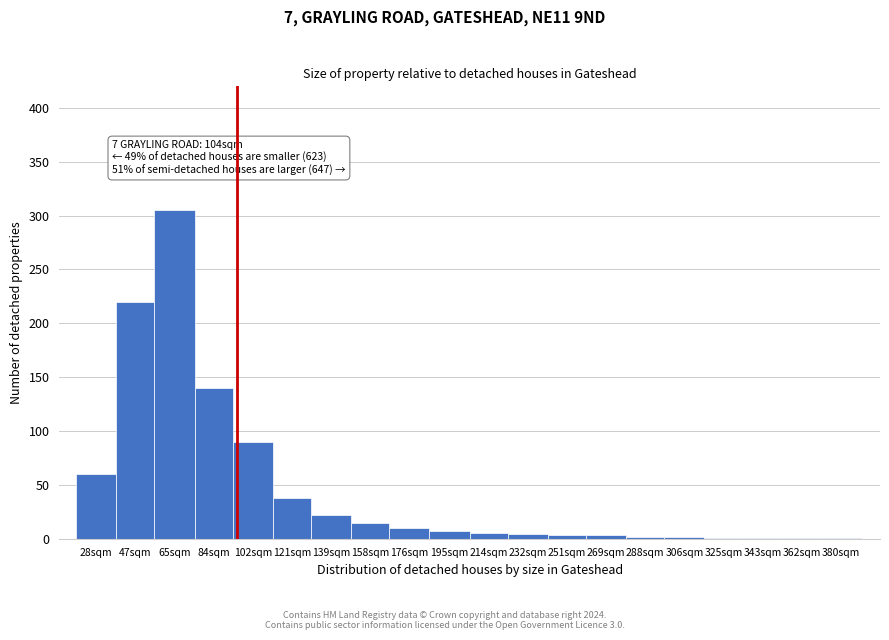

What is the sum of all values?

930